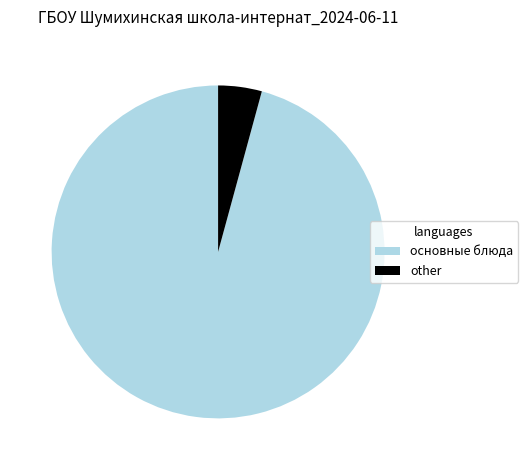

Is there any slice that represents more than half of the pie?

Yes